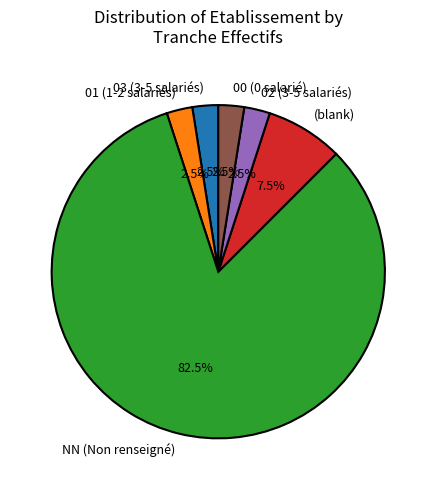

What percentage is NOT represented by 03 (3-5 salariés)?

97.5%